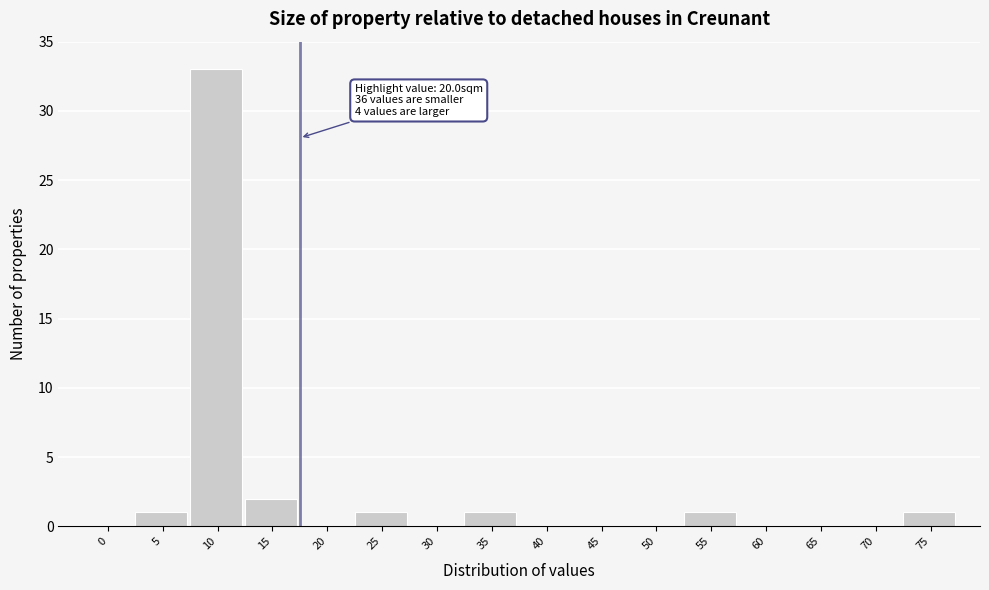

Reading left to right, what are all the values shown in this chart?

0=0	5=1	10=33	15=2	20=0	25=1	30=0	35=1	40=0	45=0	50=0	55=1	60=0	65=0	70=0	75=1